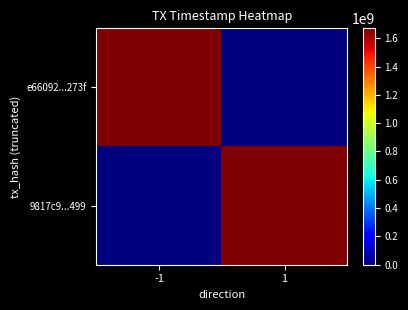

Reading left to right, transcribe all the data shown in this chart.

e66092...273f: -1=1669947074	1=0
9817c9...499: -1=0	1=1663903144